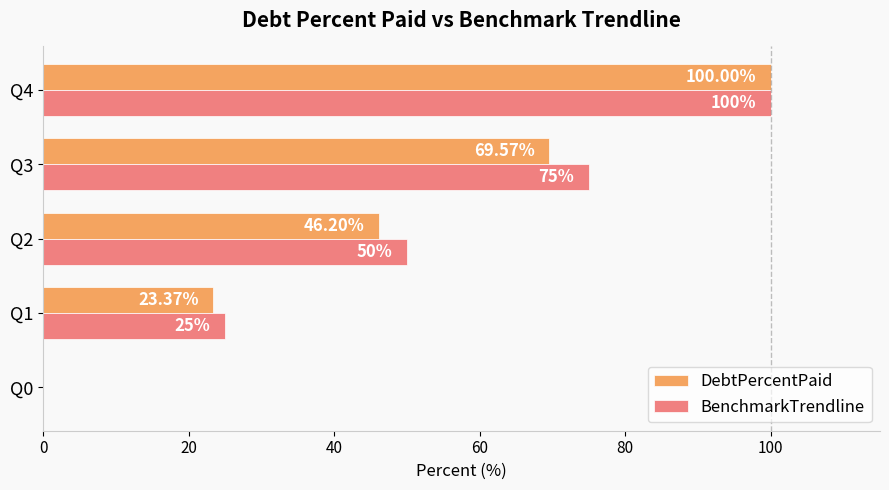

Is the value of DebtPercentPaid at Q0 greater than the value of BenchmarkTrendline at Q2?

No